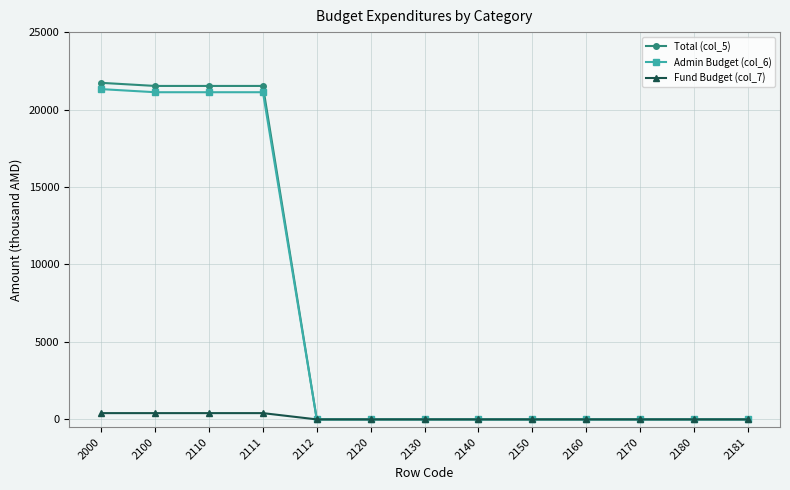

What are all the series names shown in the legend?

Total (col_5), Admin Budget (col_6), Fund Budget (col_7)